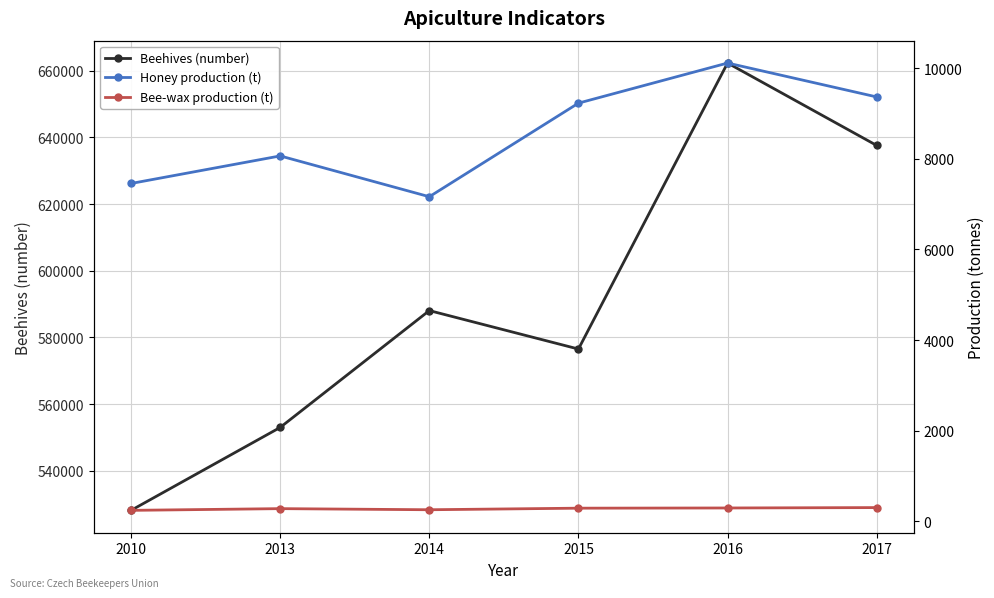

At which category does Honey production (t) reach its first local valley?

2014